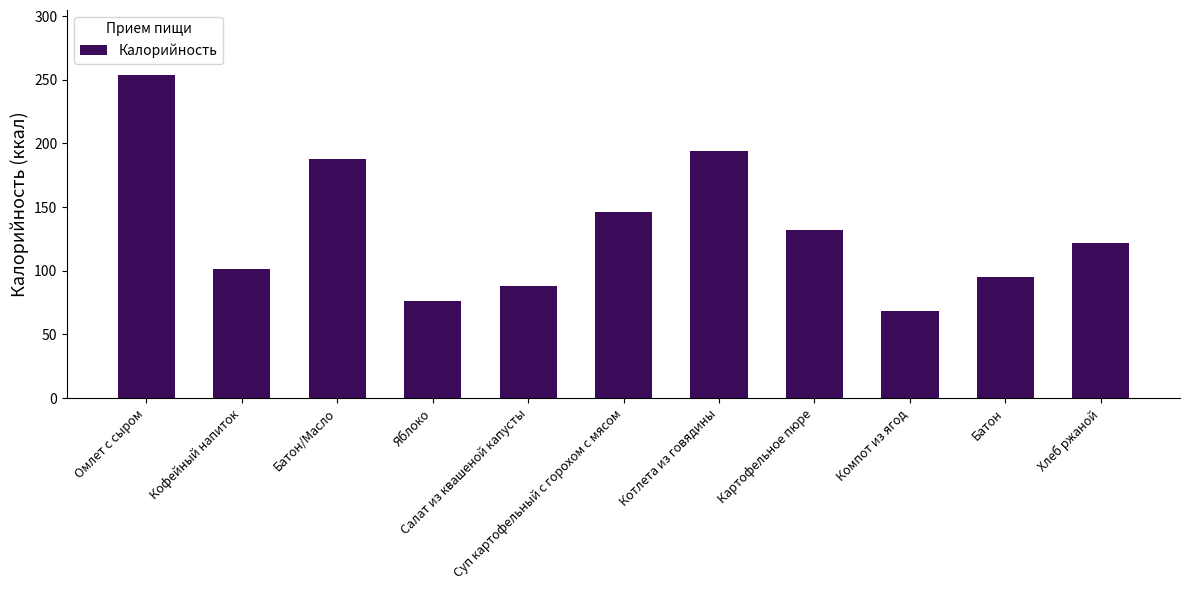

How many data points are less than 122?

5